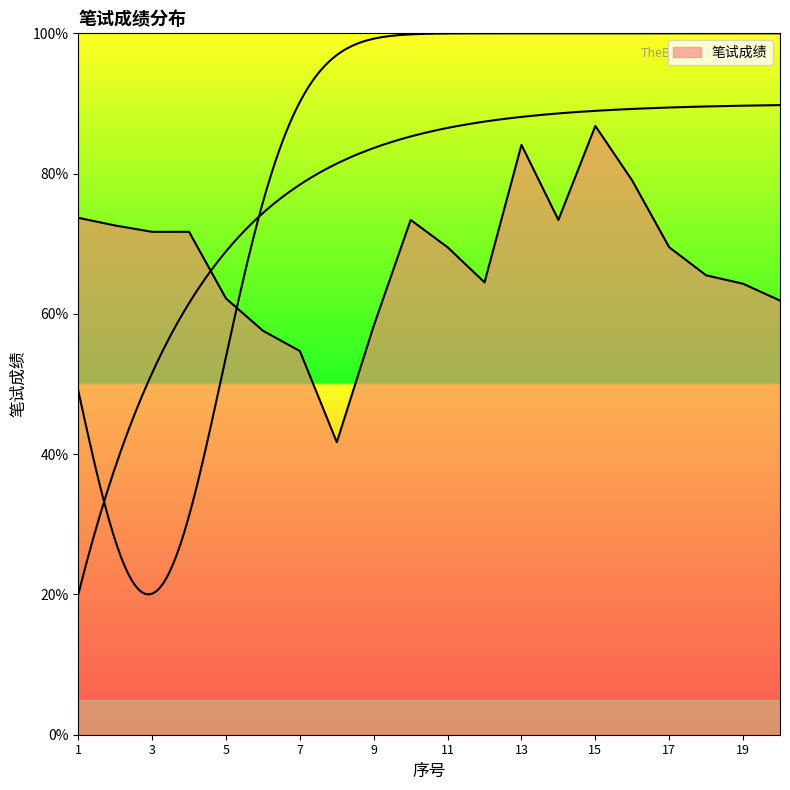

Reading right to left, extract all data points from this chart.

61.9	64.3	65.5	69.5	79.0	86.8	73.4	84.1	64.5	69.5	73.4	58.3	41.7	54.7	57.6	62.2	71.7	71.7	72.6	73.7